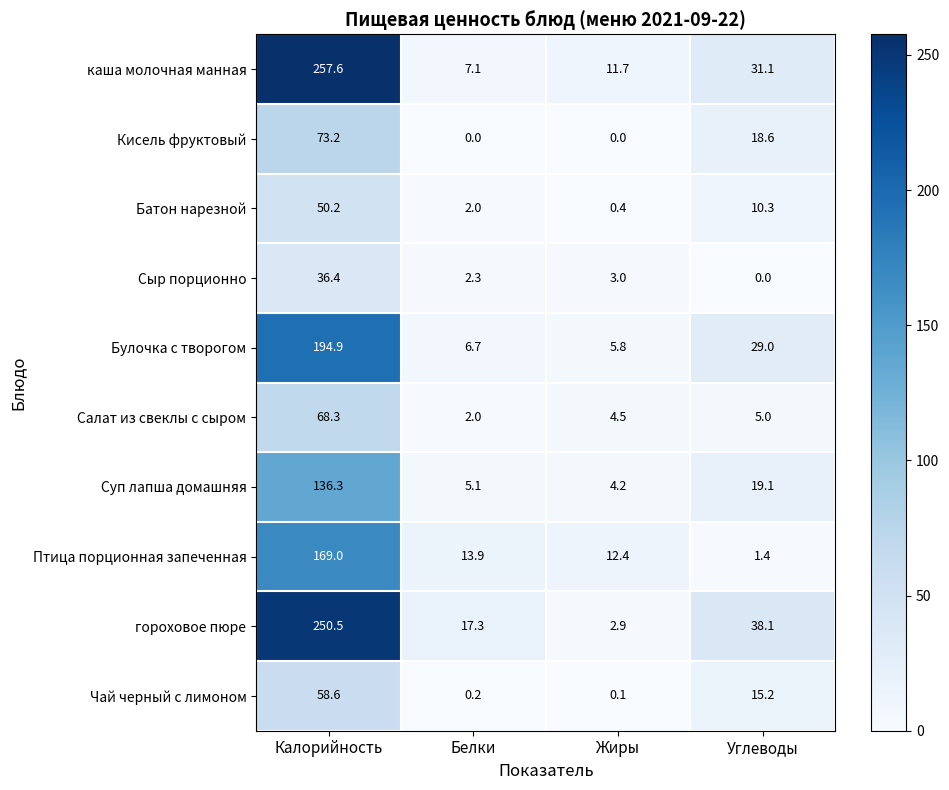

At which label does Суп лапша домашняя first exceed 19?

Калорийность